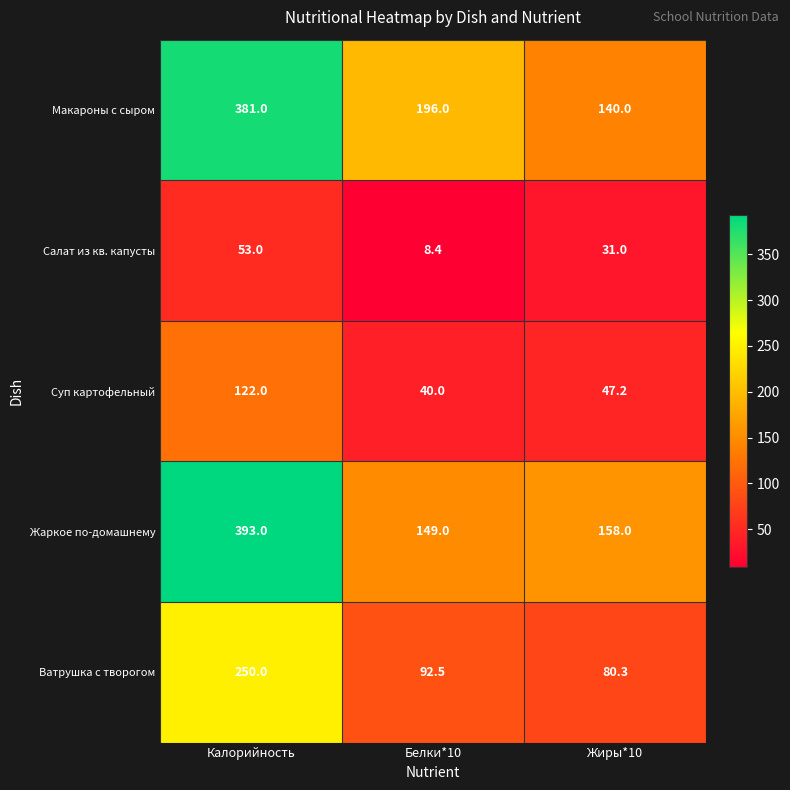

What is the average value of the Макароны с сыром series?

239.0